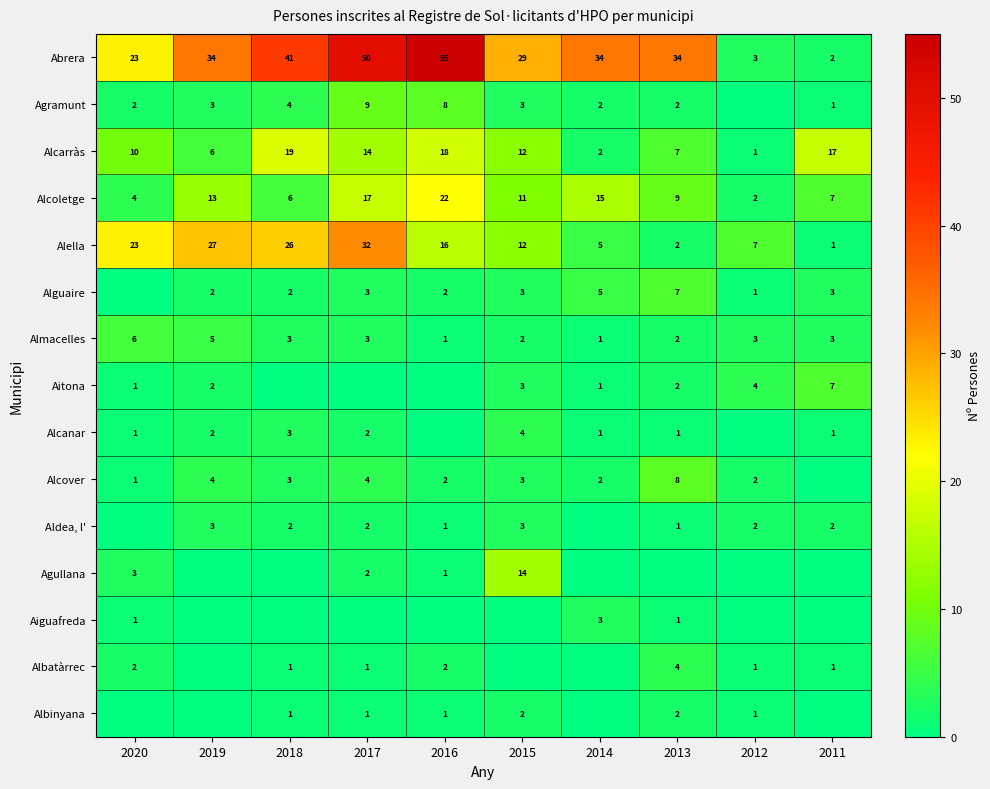

At which label is Alella closest to 16?

2016